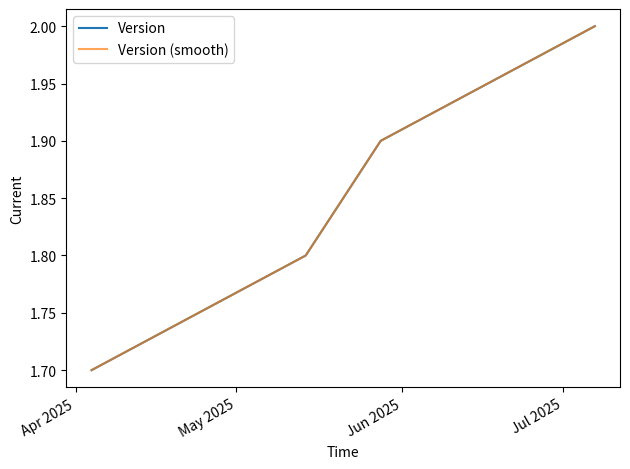

Does the chart display data point markers on the line(s)?

No